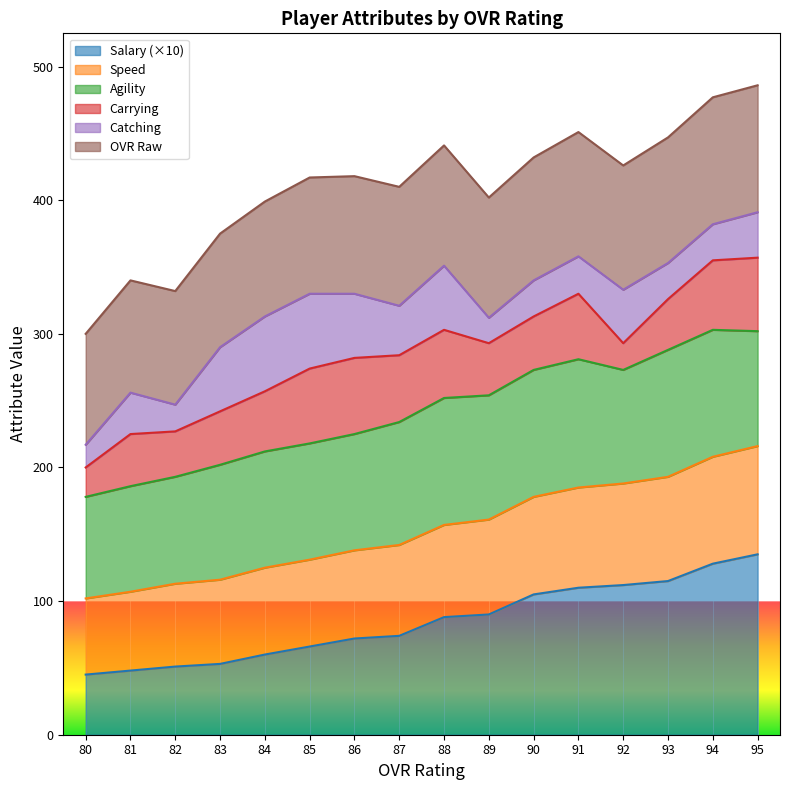

True or false: Salary (×10) has a value of 48 at 87.

False